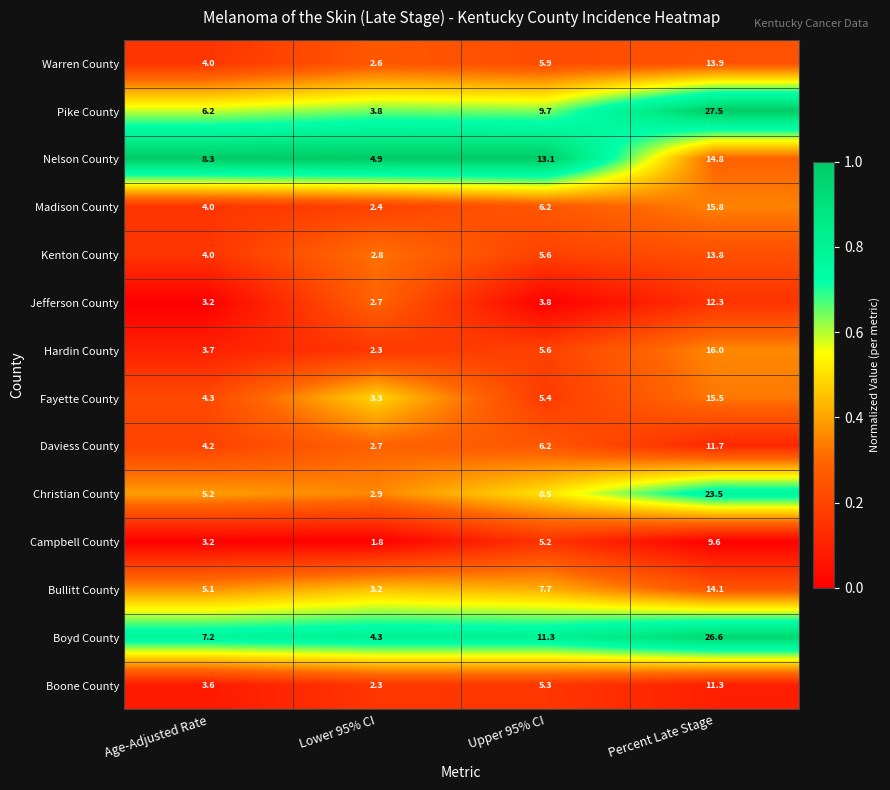

What is the difference between the maximum and minimum values in the Jefferson County series?

9.6